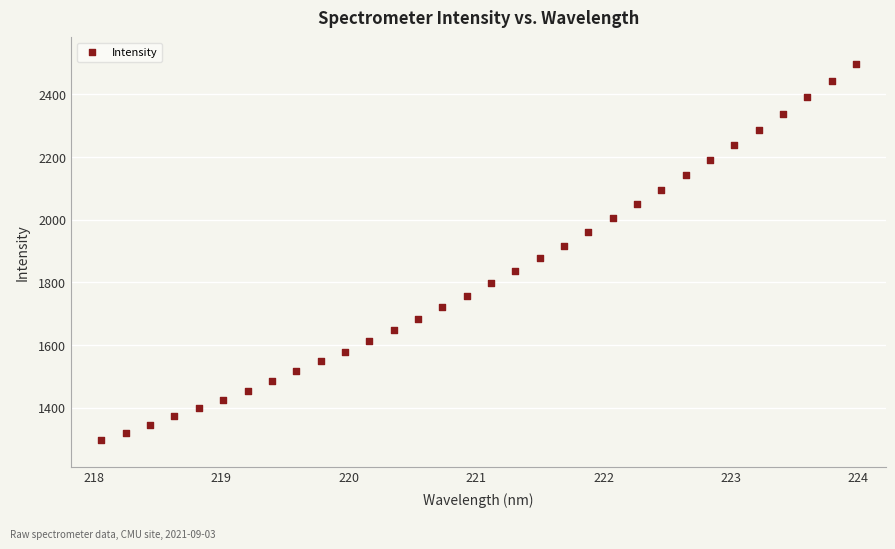

What is the range of Y values (max minus min)?

1201.4